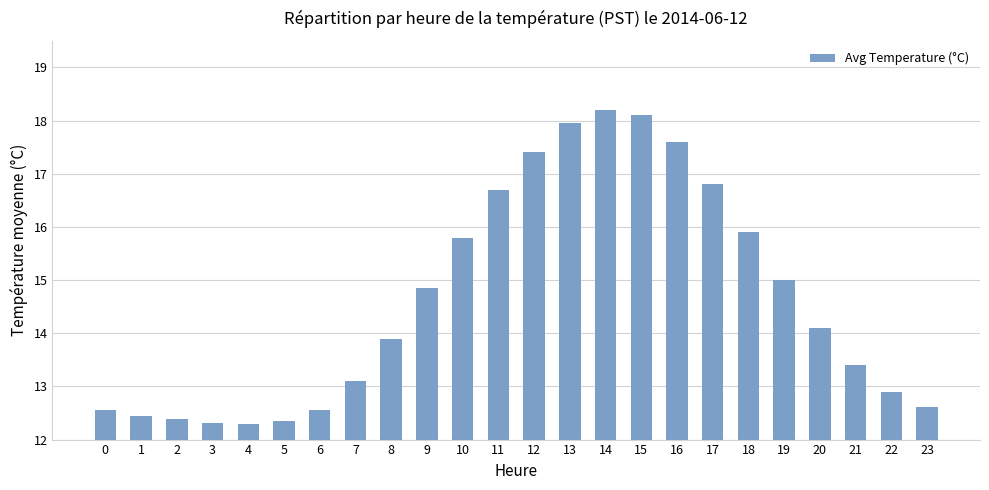

Approximately how many times larger is the value at 12 compared to 13?

1.0